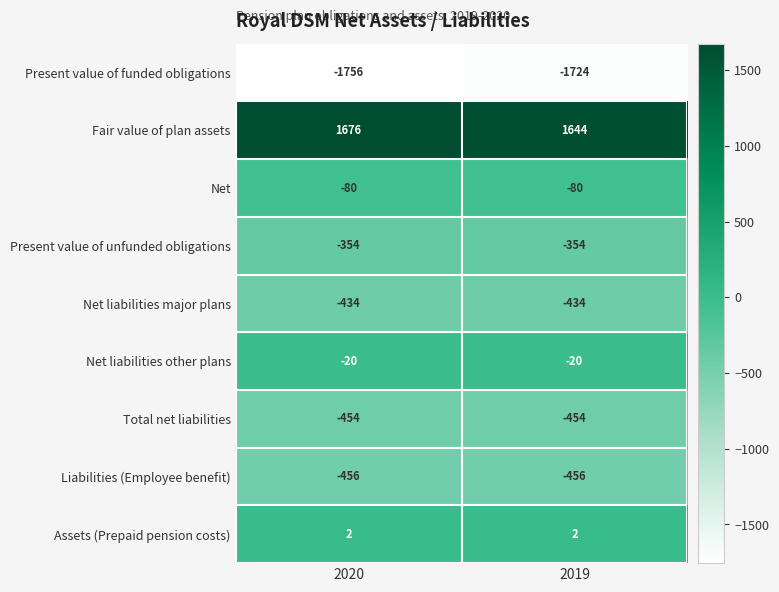

Reading left to right, what are all the values shown in this chart?

Present value of funded obligations: 2020=-1756	2019=-1724
Fair value of plan assets: 2020=1676	2019=1644
Net: 2020=-80	2019=-80
Present value of unfunded obligations: 2020=-354	2019=-354
Net liabilities major plans: 2020=-434	2019=-434
Net liabilities other plans: 2020=-20	2019=-20
Total net liabilities: 2020=-454	2019=-454
Liabilities (Employee benefit): 2020=-456	2019=-456
Assets (Prepaid pension costs): 2020=2	2019=2